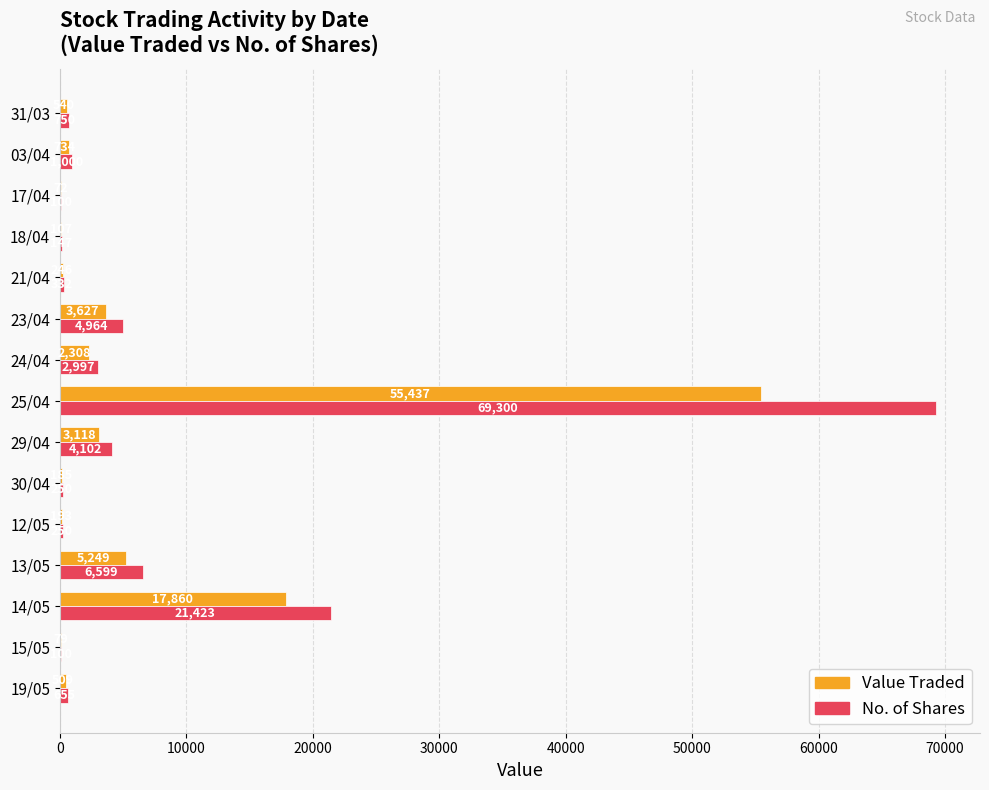

How many series are shown in this chart?

2